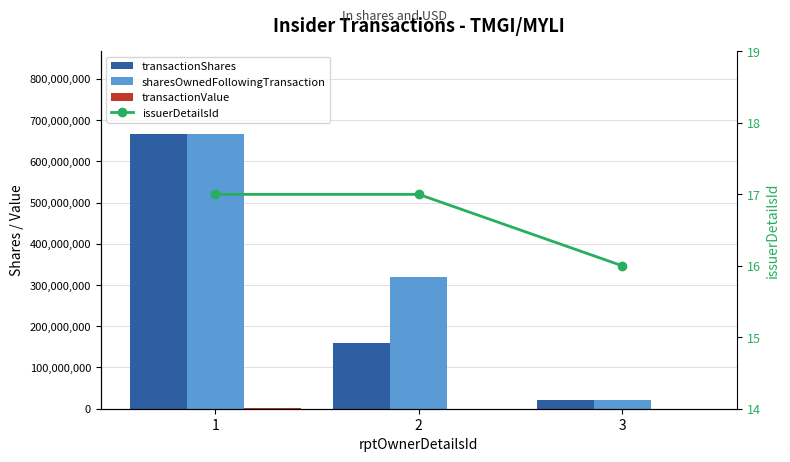

Reading left to right, what are all the values shown in this chart?

transactionShares: 1=666666668	2=160000000	3=20000002
sharesOwnedFollowingTransaction: 1=666859718	2=320100000	3=20007281
transactionValue: 1=666667	2=16000	3=2000
issuerDetailsId: 1=17	2=17	3=16